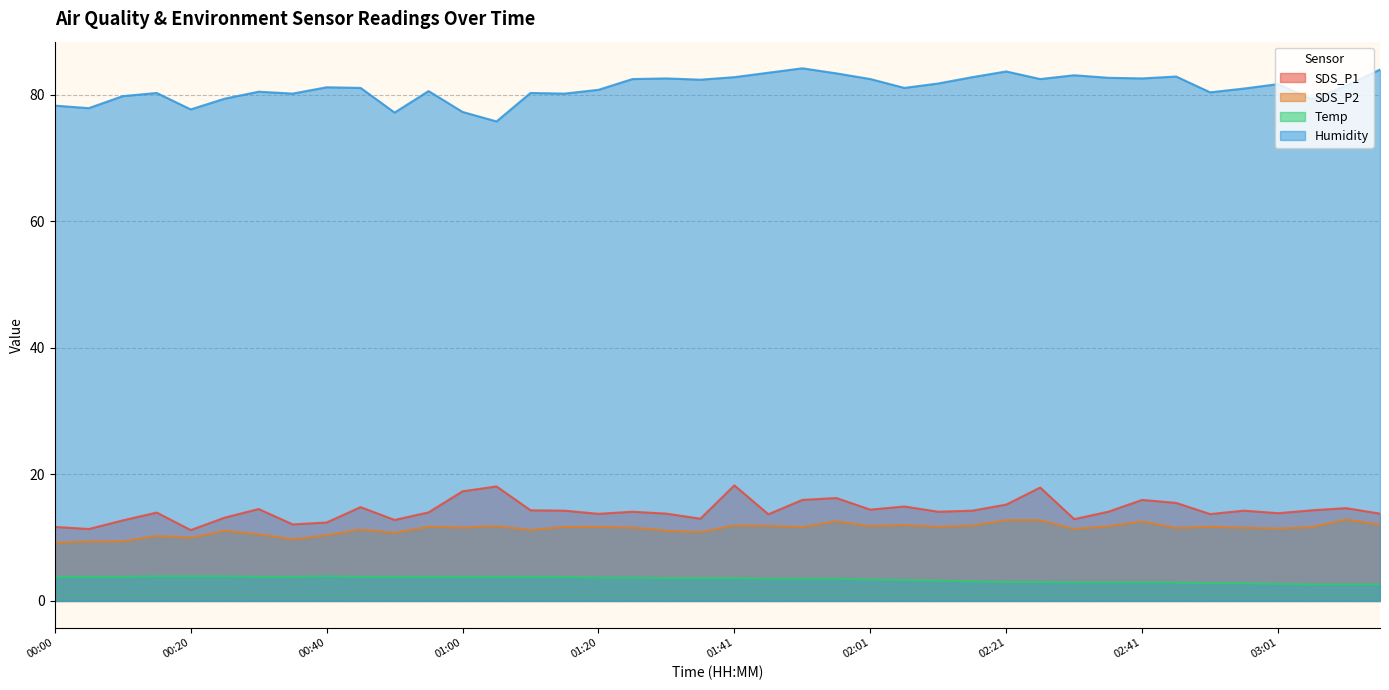

Does the chart have visible grid lines?

Yes